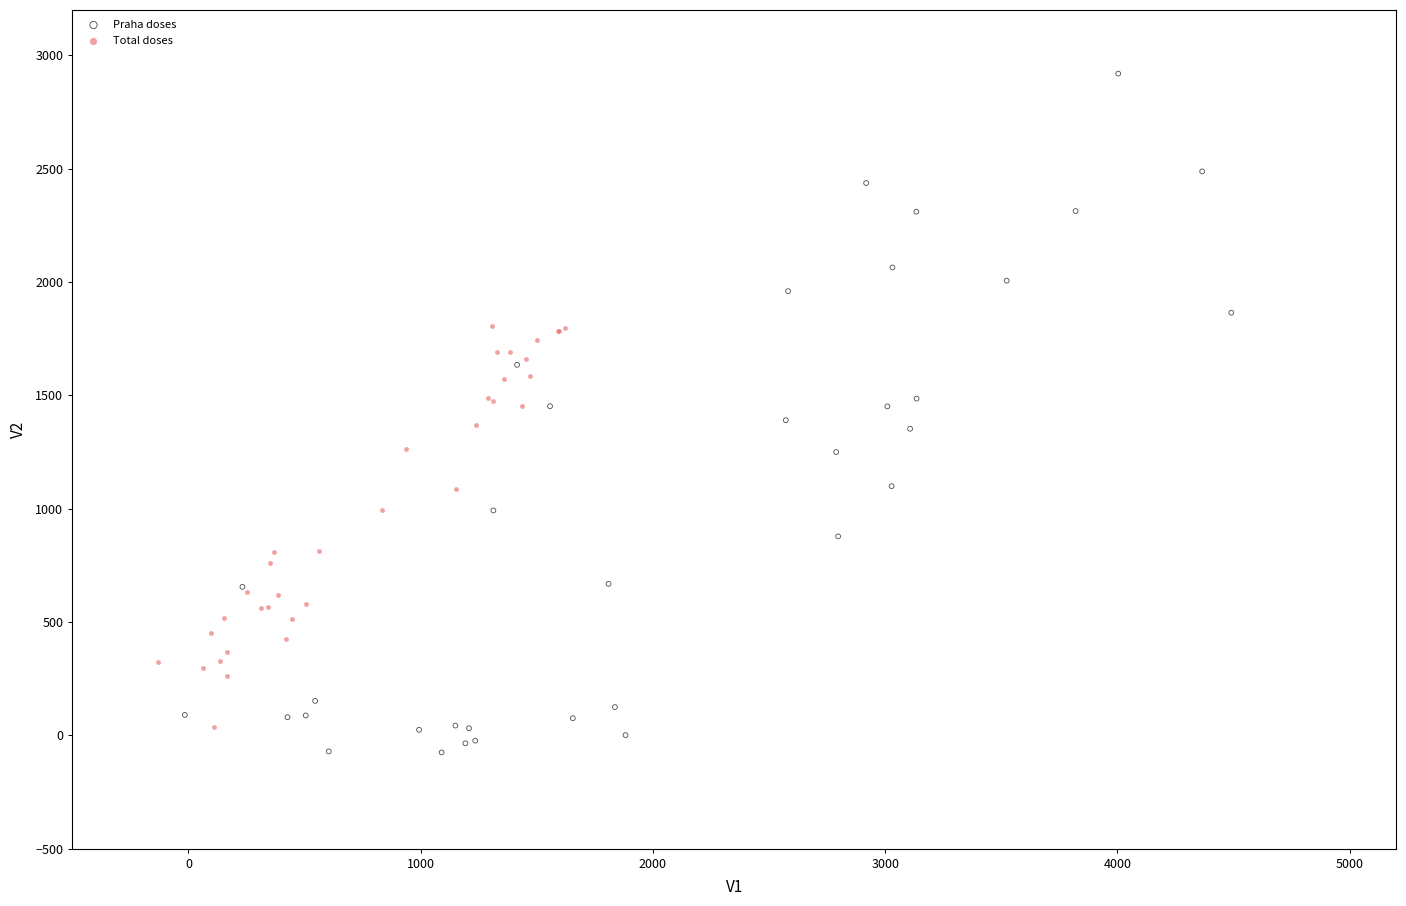

Which series has the largest Y range (max minus min)?

Praha doses